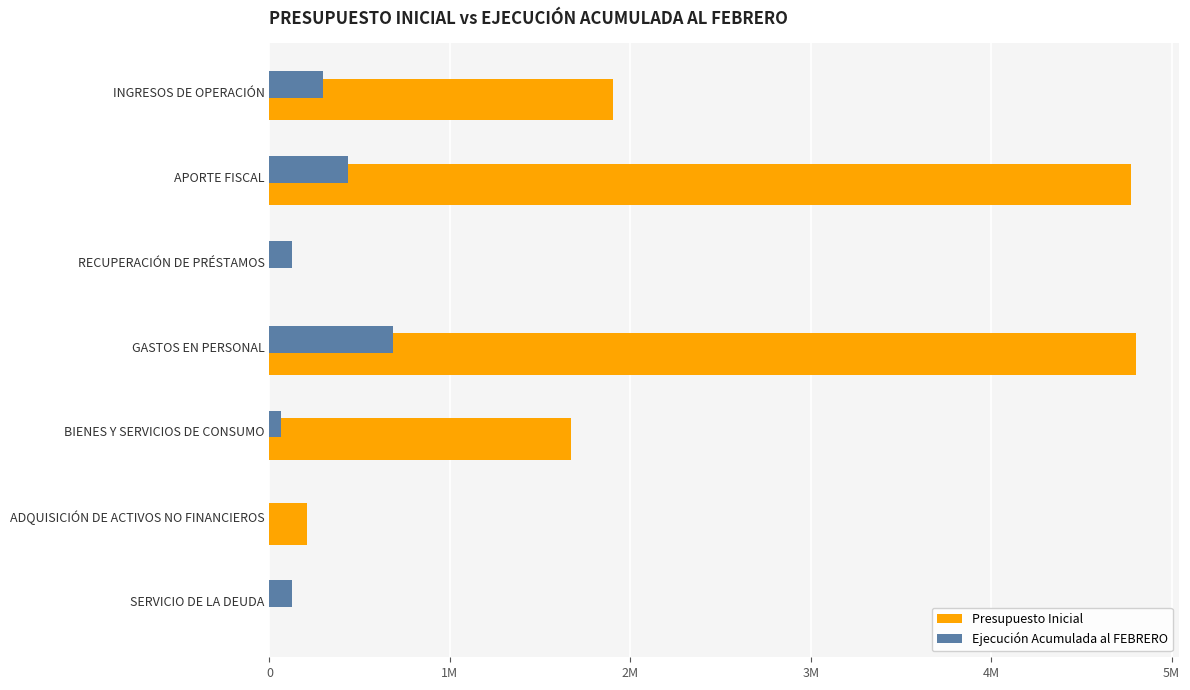

What are all the series names shown in the legend?

Presupuesto Inicial, Ejecución Acumulada al FEBRERO